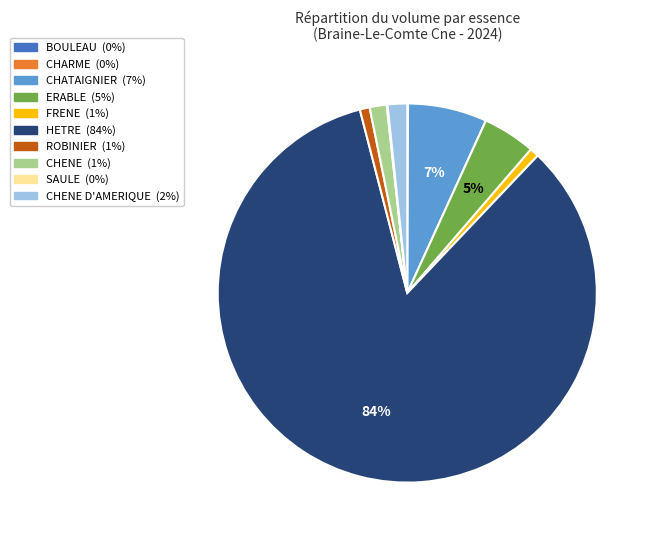

Is there a majority slice in this chart?

Yes